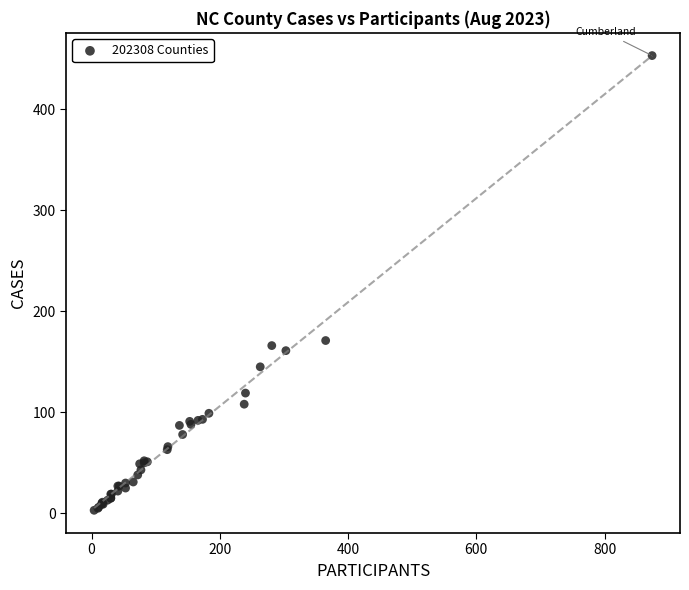

What Y value in the scatter plot is closest to 228?

171